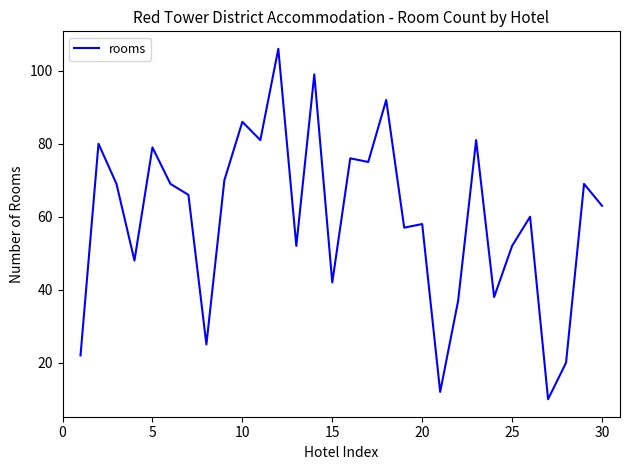

What is the greatest value displayed?

106